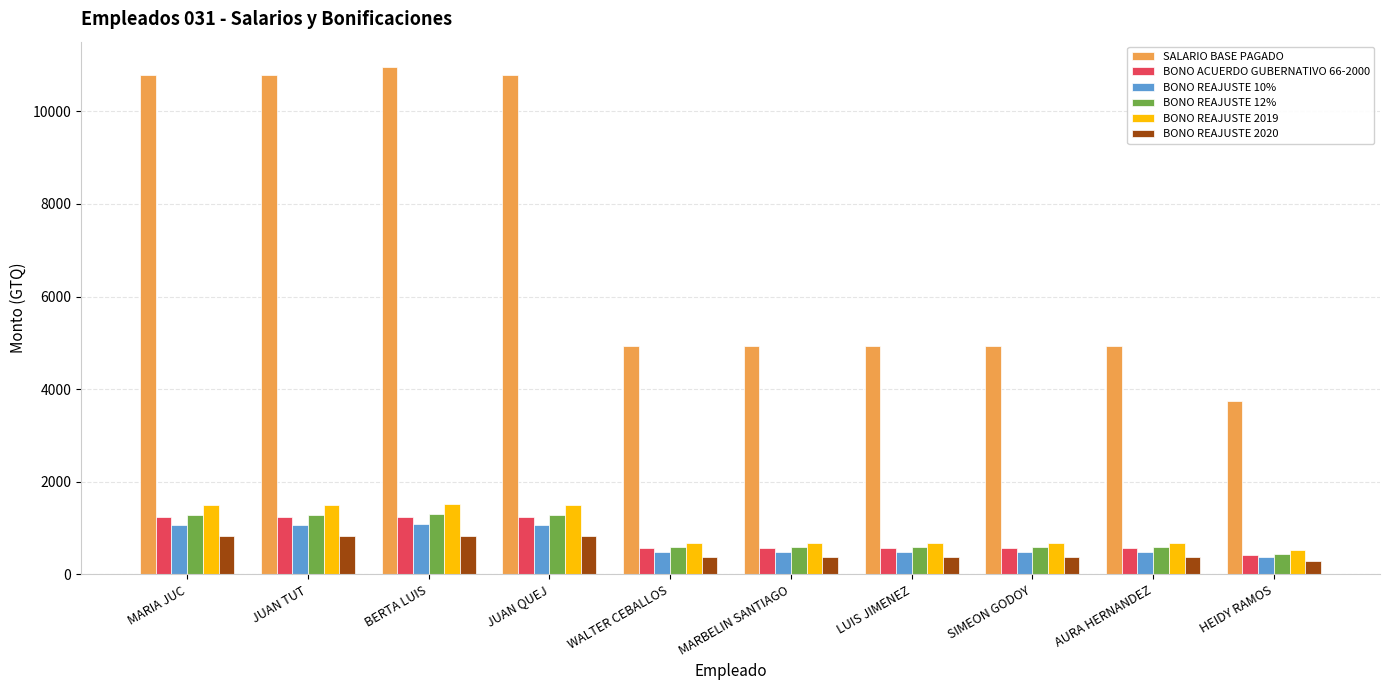

What is the value of the BONO REAJUSTE 12% bar at the 7th from the left?

590.6